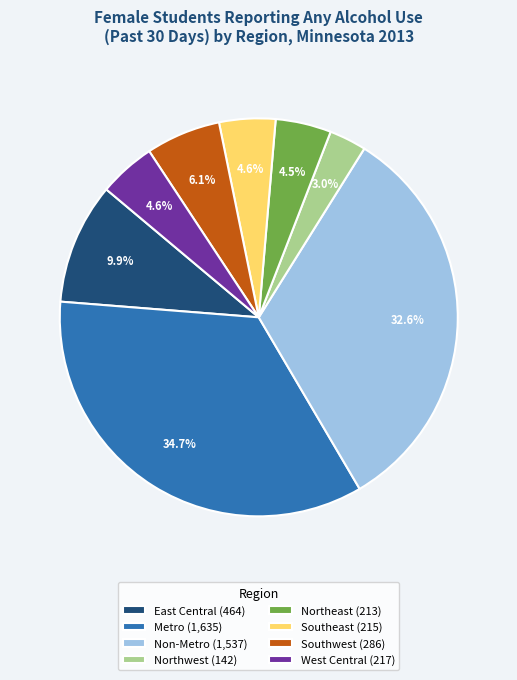

To the nearest percent, what is the combined percentage of Southwest and Southeast?

11%